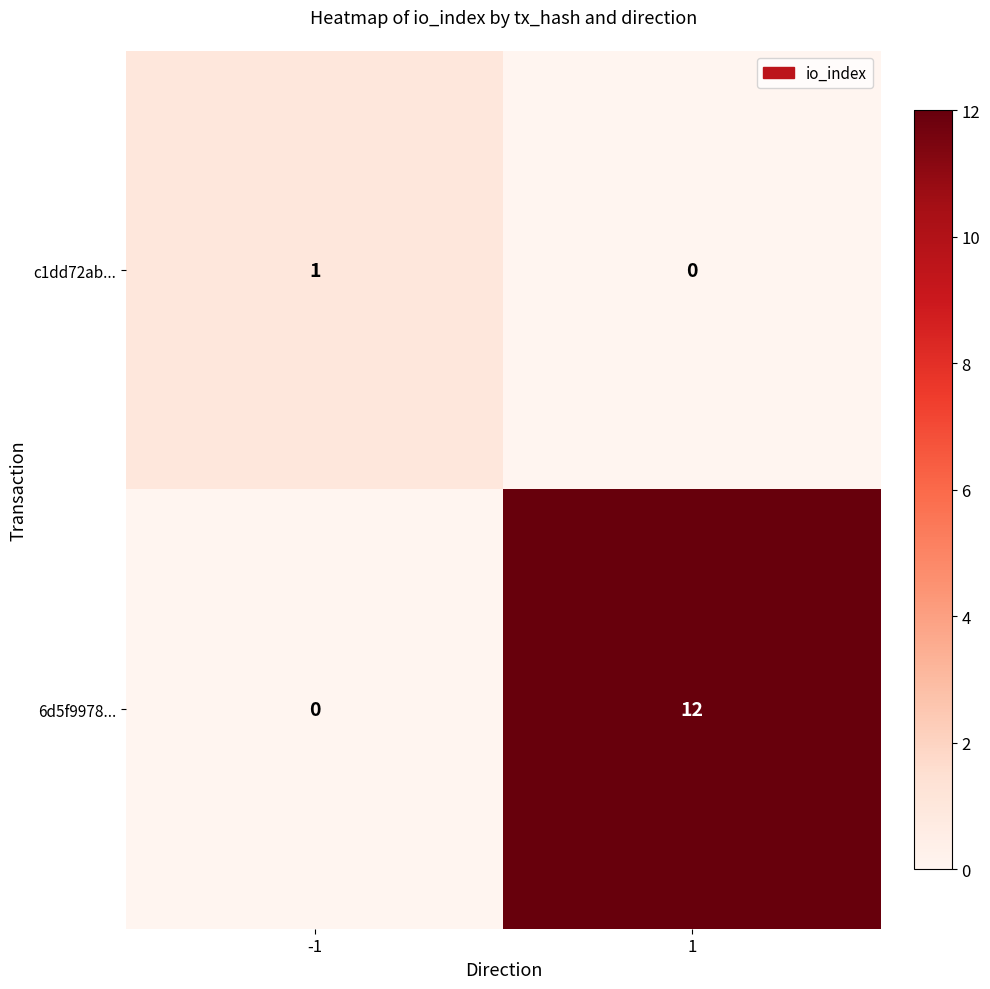

Which series has the largest range (max minus min)?

6d5f9978...